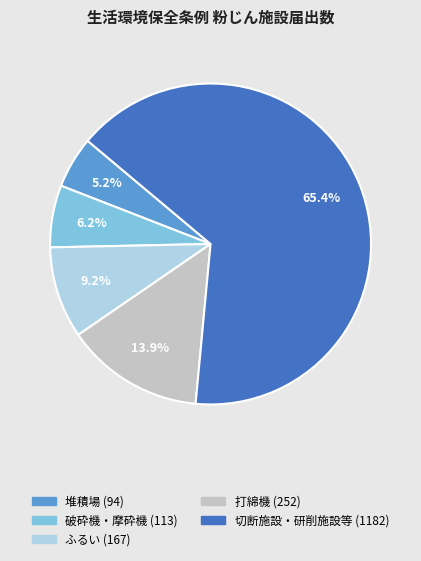

Approximately how many times larger is the value at 切断施設・研削施設等 compared to 堆積場?

12.6